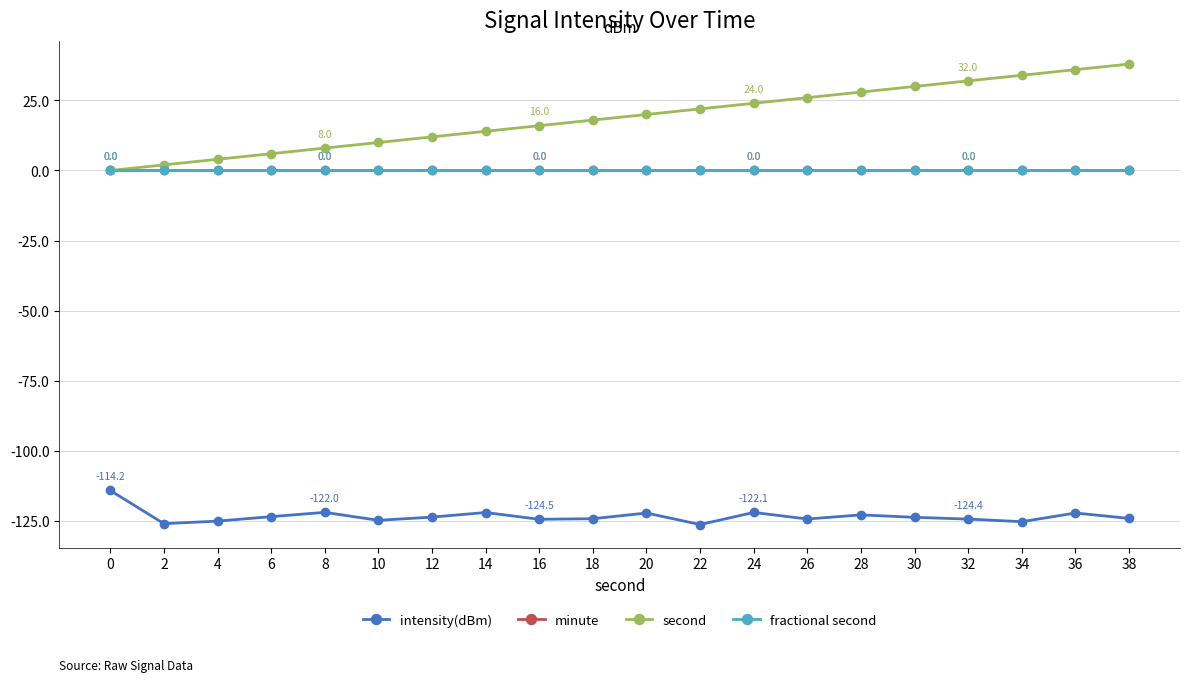

True or false: intensity(dBm) and fractional second intersect in this chart.

False